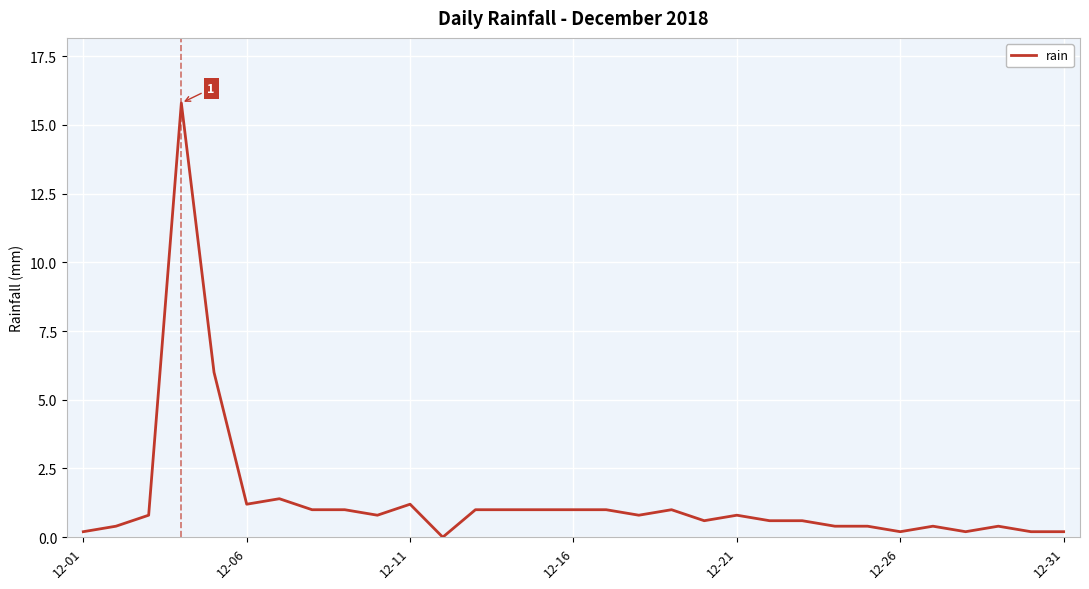

True or false: there are more than 1 points higher than both neighbors.

True